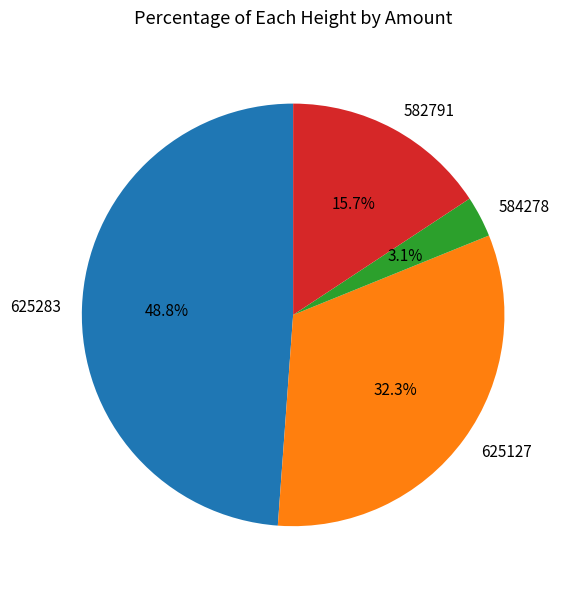

To the nearest percent, what is the average slice percentage?

25%